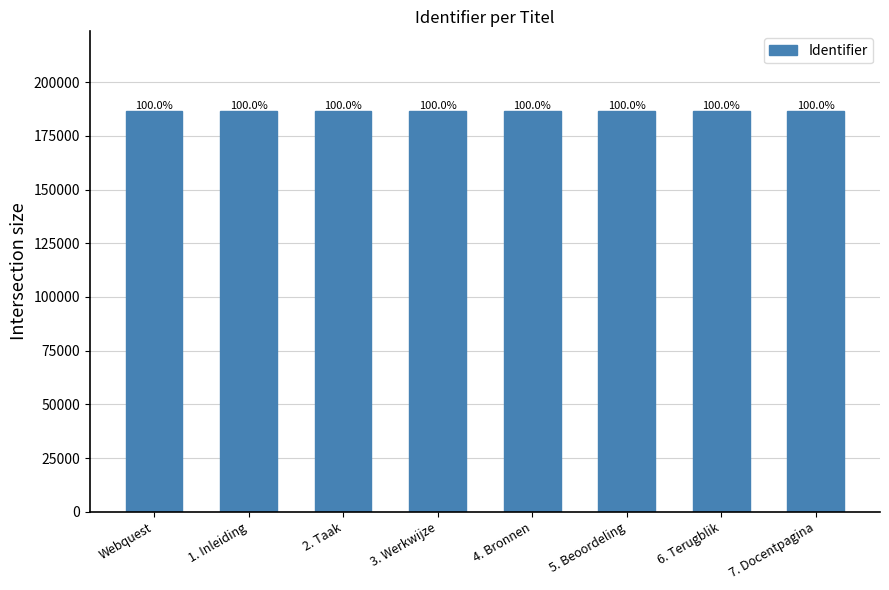

What is the ratio of the value at 7. Docentpagina to the value at 1. Inleiding?

1.0